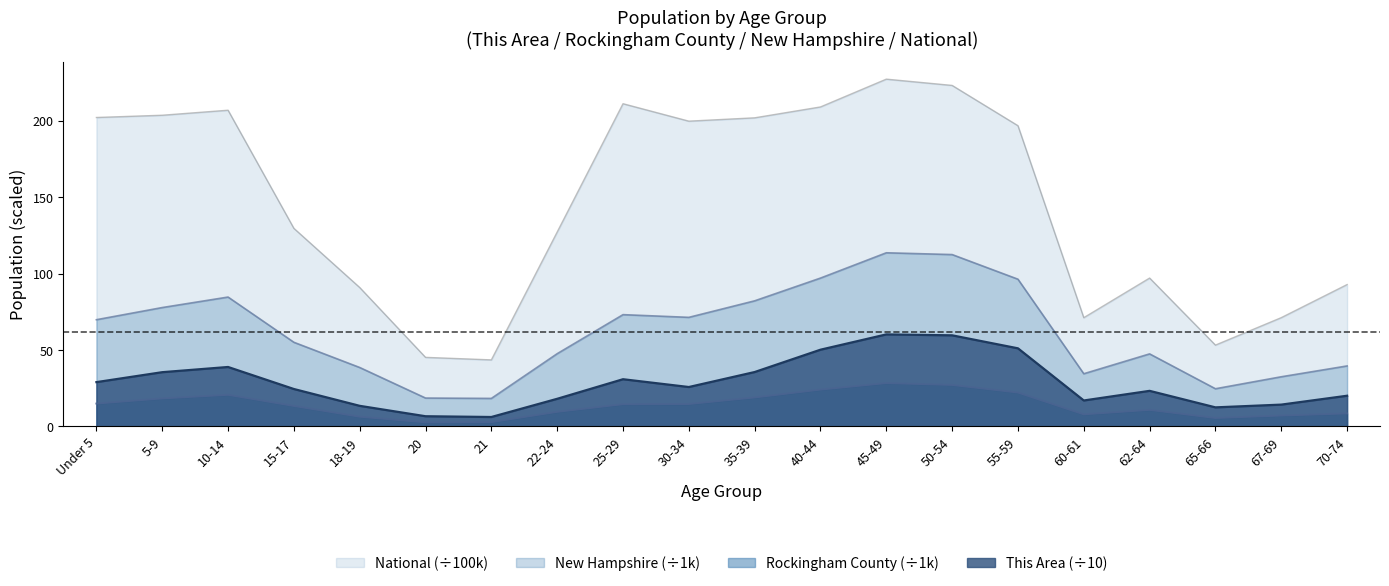

In New Hampshire, how many points are lower than both neighbors (excluding endpoints)?

4